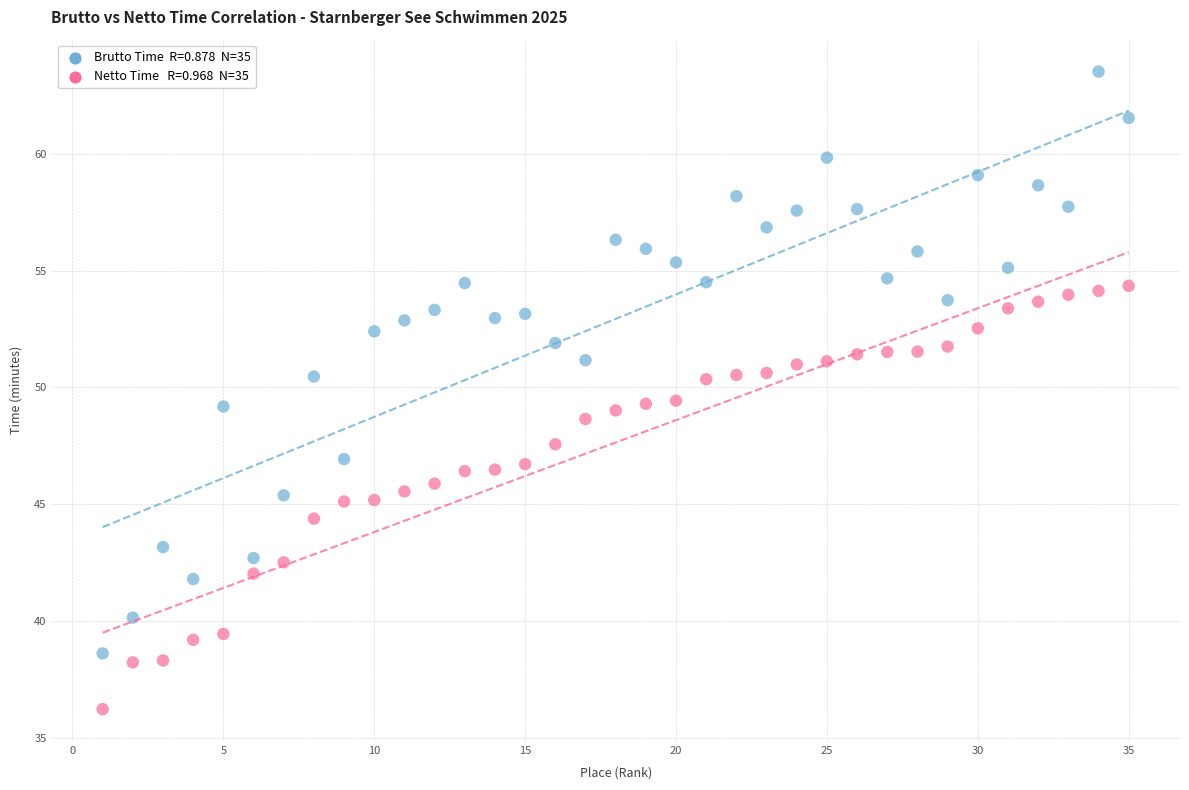

Across all data points, what is the range of Y values (max minus min)?

27.3